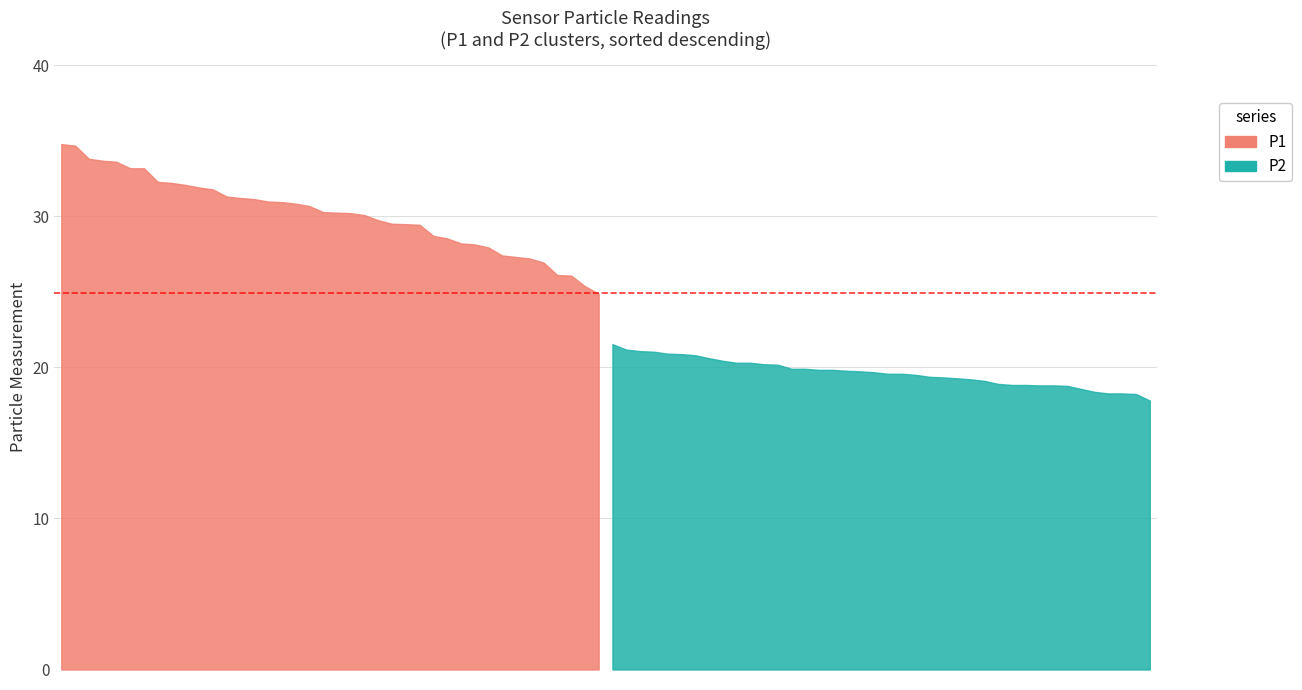

Rank the series by their average value, from lowest to highest.

P2, P1